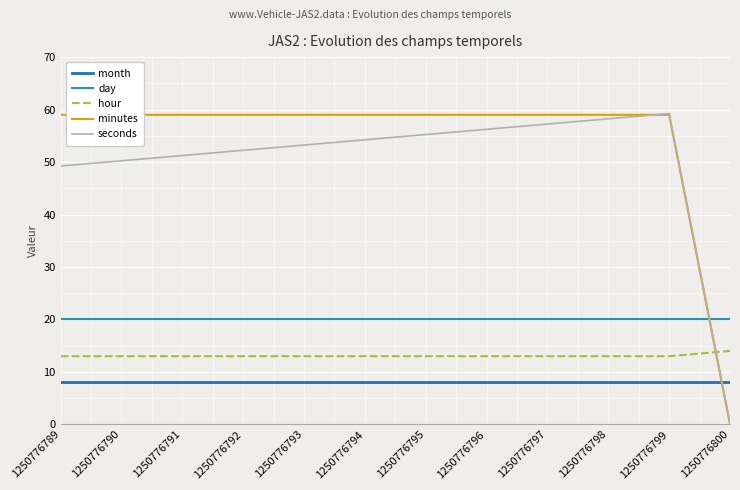

True or false: day and month cross at least once.

False